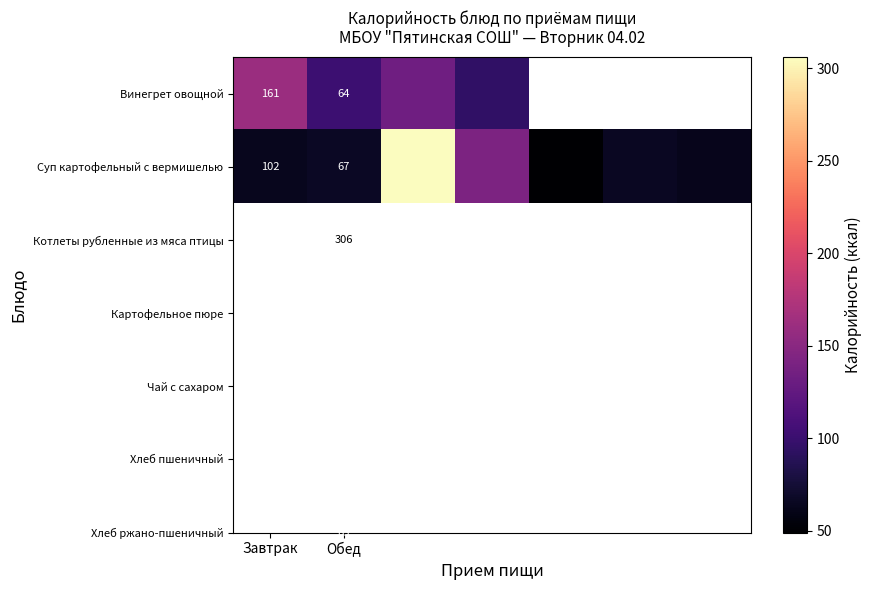

The Суп картофельный с вермишелью series shows 34 at Обед. True or false?

False